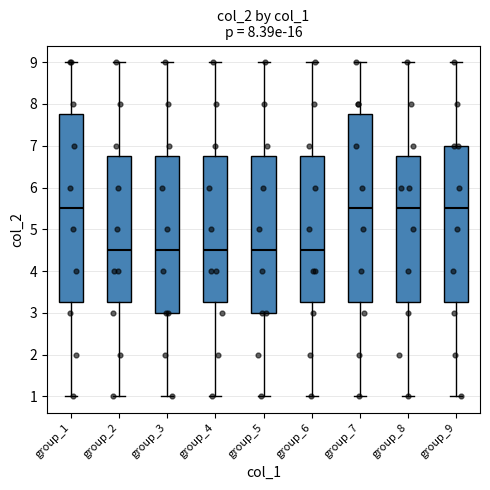

Reading left to right, transcribe this box plot: for each box, give where its median line is, the range the box spans, and where its two whiskers end, as read against the y-axis. The values are not printed on the chart, so give them approximately, as read against the axis.

group_1: median 5.5, box 3.3 to 7.8, whiskers 1.0 to 9.0
group_2: median 4.5, box 3.3 to 6.8, whiskers 1.0 to 9.0
group_3: median 4.5, box 3.0 to 6.8, whiskers 1.0 to 9.0
group_4: median 4.5, box 3.3 to 6.8, whiskers 1.0 to 9.0
group_5: median 4.5, box 3.0 to 6.8, whiskers 1.0 to 9.0
group_6: median 4.5, box 3.3 to 6.8, whiskers 1.0 to 9.0
group_7: median 5.5, box 3.3 to 7.8, whiskers 1.0 to 9.0
group_8: median 5.5, box 3.3 to 6.8, whiskers 1.0 to 9.0
group_9: median 5.5, box 3.3 to 7.0, whiskers 1.0 to 9.0